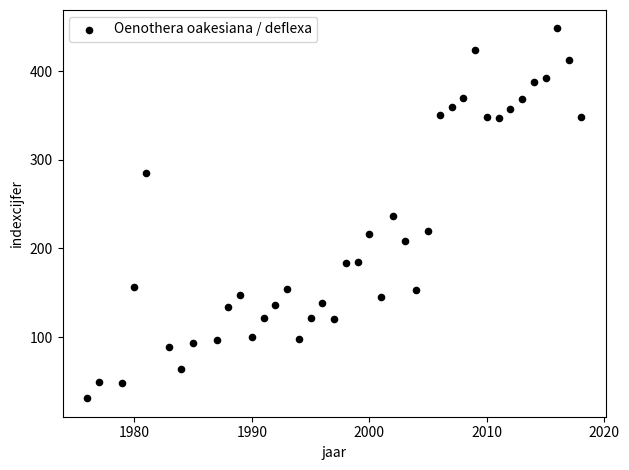

What is the range of Y values (max minus min)?

417